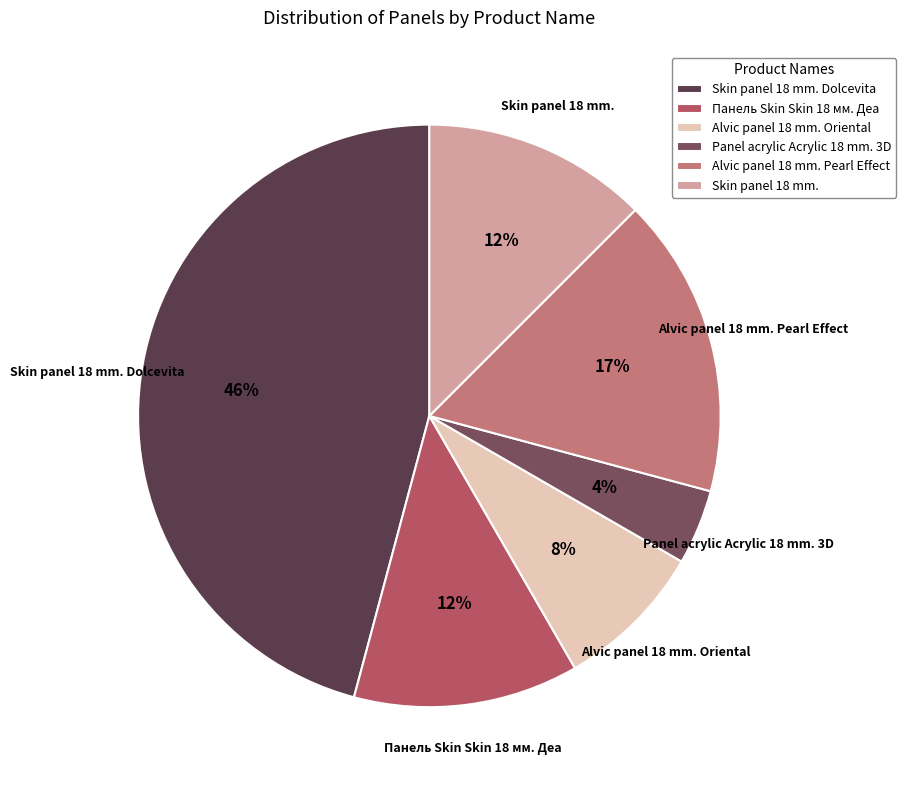

The Skin panel 18 mm. slice represents 12% of the pie. True or false?

True